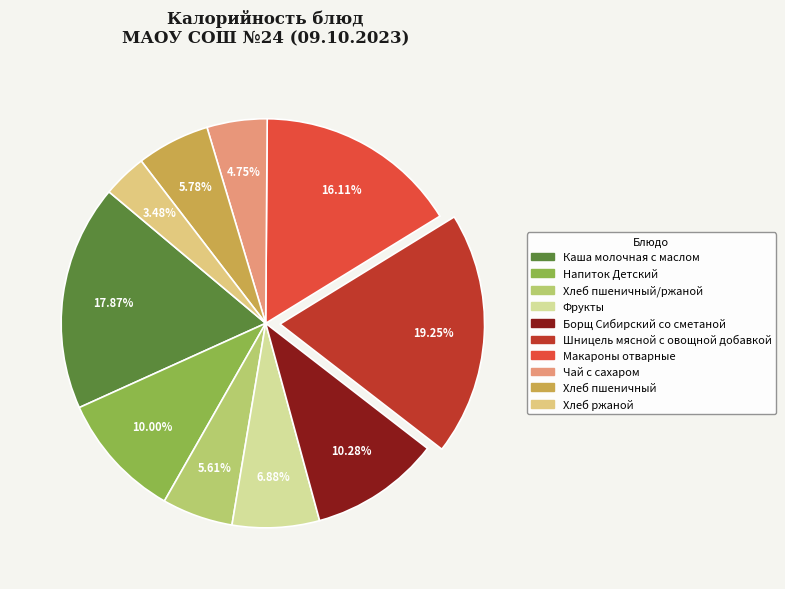

Rank the categories by value from lowest to highest.

Хлеб ржаной, Чай с сахаром, Хлеб пшеничный/ржаной, Хлеб пшеничный, Фрукты, Напиток Детский, Борщ Сибирский со сметаной, Макароны отварные, Каша молочная с маслом, Шницель мясной с овощной добавкой